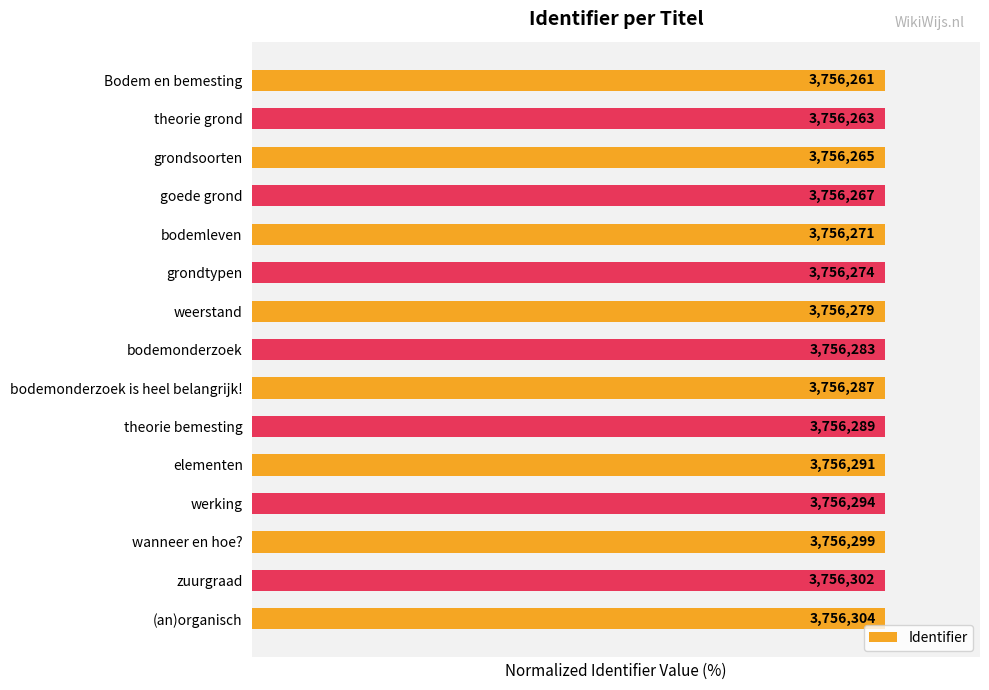

Is it true that the value at (an)organisch is 100.0?

True